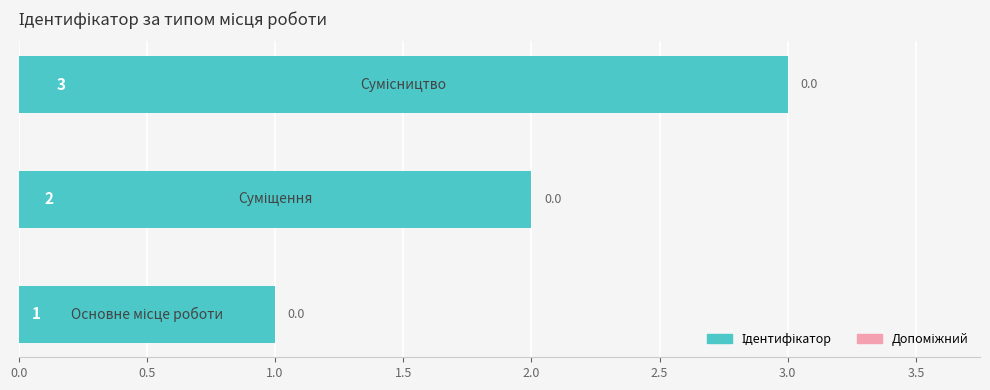

What is the greatest value displayed?

3